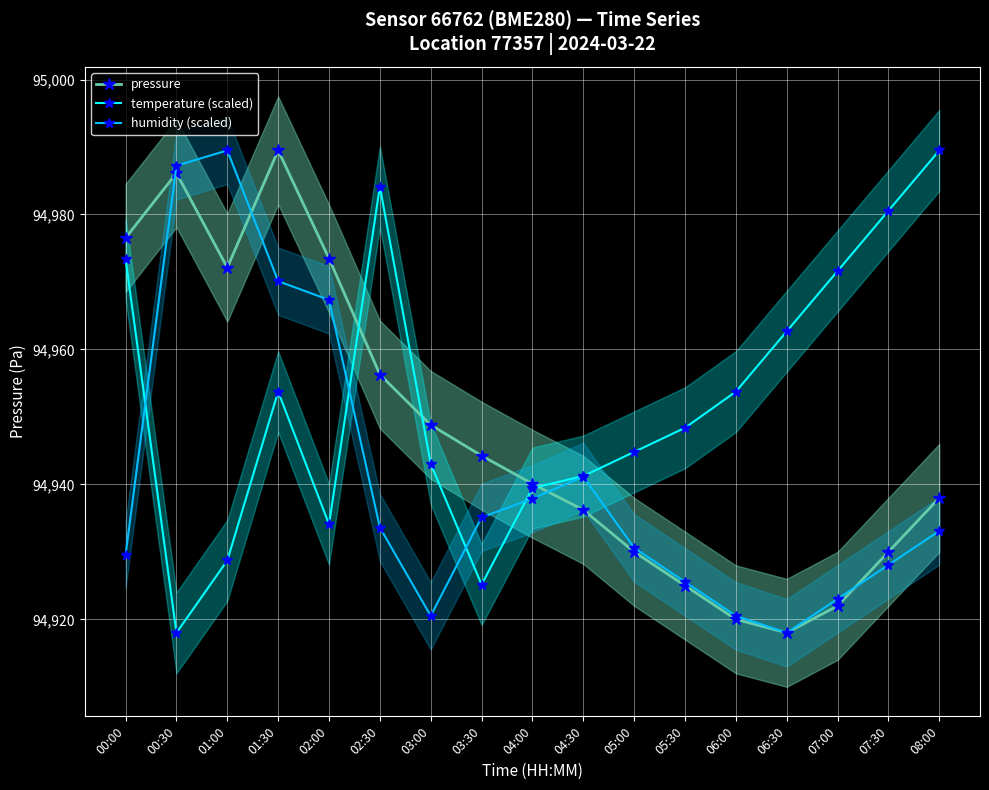

Count the number of categories in the chart.

17